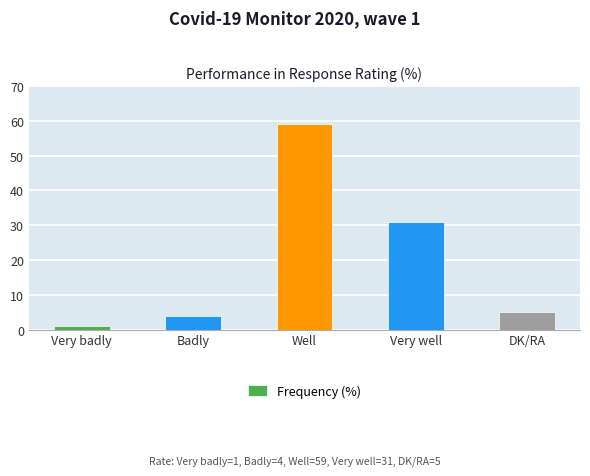

List the labels in order of value, largest first.

Well, Very well, DK/RA, Badly, Very badly